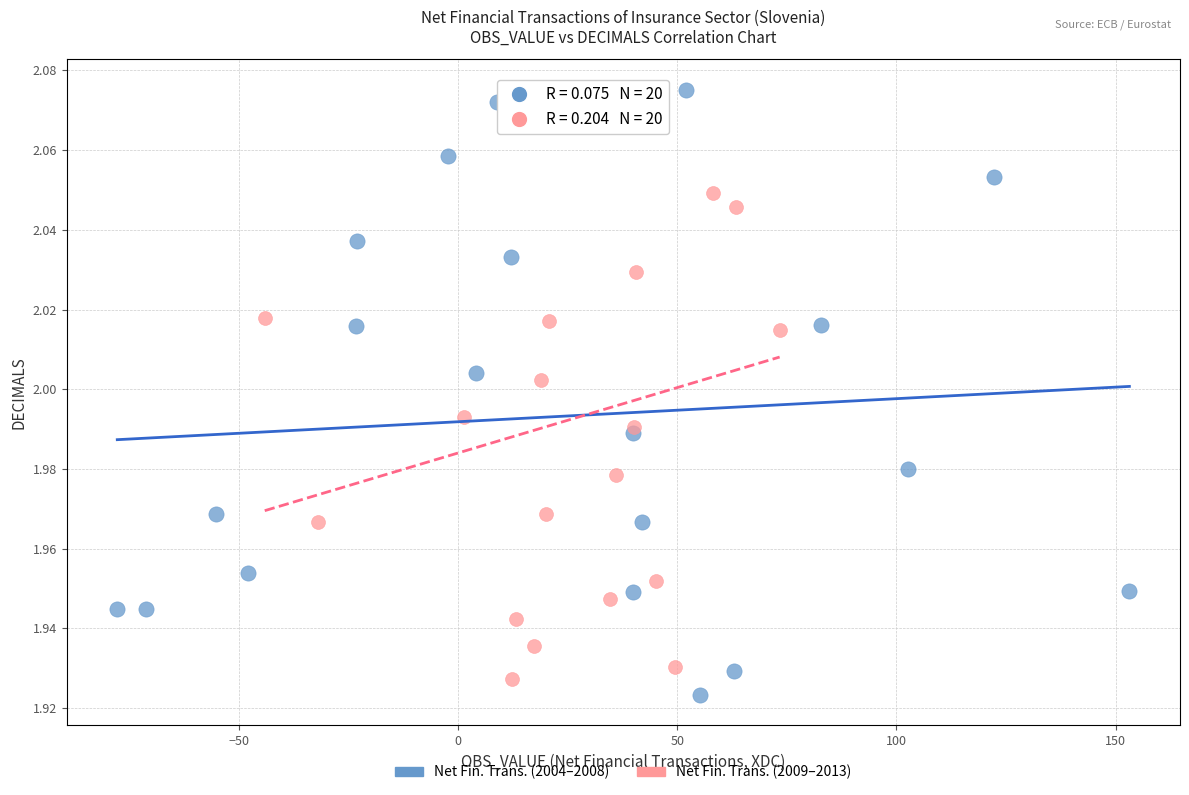

What are all the series names shown in the legend?

Net Fin. Trans. (2004–2008), Net Fin. Trans. (2009–2013)